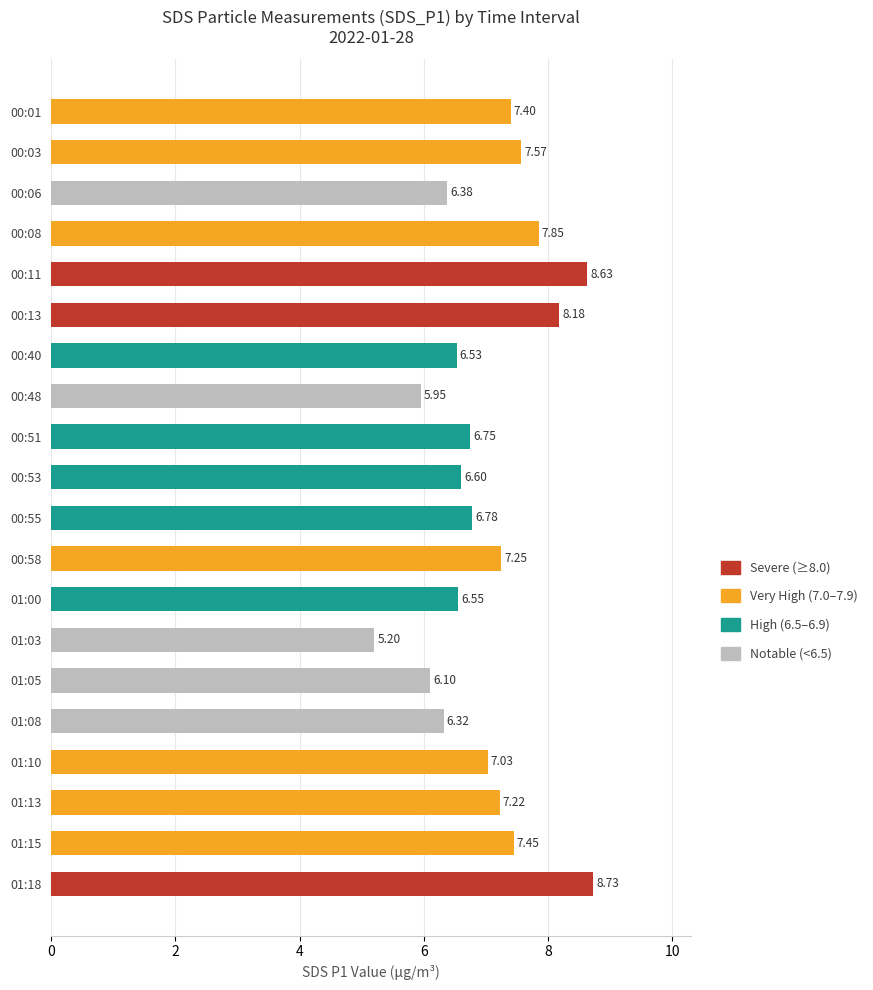

Which category has the lowest value across all series?

01:03